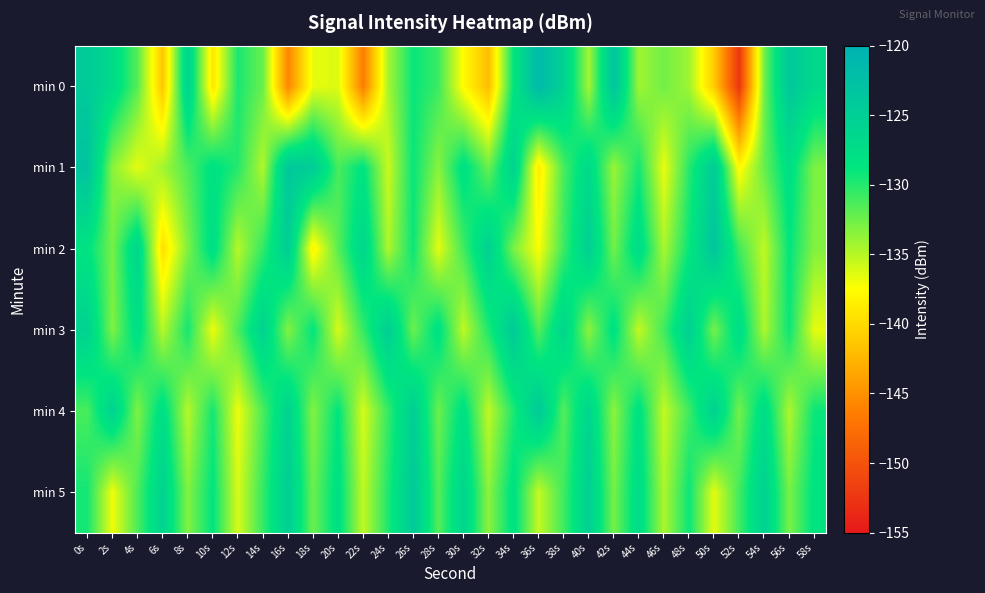

Reading right to left, extract all data points from this chart.

min 0: 58s=-126.7	56s=-123.9	54s=-132.6	52s=-152.4	50s=-141.0	48s=-134.2	46s=-132.6	44s=-134.2	42s=-123.3	40s=-134.3	38s=-125.6	36s=-121.3	34s=-128.7	32s=-142.0	30s=-137.8	28s=-130.8	26s=-129.1	24s=-134.4	22s=-146.5	20s=-136.3	18s=-136.7	16s=-145.8	14s=-132.3	12s=-129.6	10s=-139.2	8s=-125.7	6s=-141.4	4s=-131.8	2s=-127.1	0s=-124.2
min 1: 58s=-133.0	56s=-127.7	54s=-132.2	52s=-137.9	50s=-124.6	48s=-130.1	46s=-136.8	44s=-129.5	42s=-134.0	40s=-126.8	38s=-131.2	36s=-138.9	34s=-125.7	32s=-132.3	30s=-127.9	28s=-133.5	26s=-129.0	24s=-135.7	22s=-128.5	20s=-131.2	18s=-124.6	16s=-123.8	14s=-134.8	12s=-130.0	10s=-128.1	8s=-131.5	6s=-134.3	4s=-136.6	2s=-133.5	0s=-123.2
min 2: 58s=-133.2	56s=-128.8	54s=-135.3	52s=-130.9	50s=-123.5	48s=-129.0	46s=-134.6	44s=-127.1	42s=-132.7	40s=-125.2	38s=-130.8	36s=-137.3	34s=-132.9	32s=-125.5	30s=-131.0	28s=-136.6	26s=-129.1	24s=-134.7	22s=-126.2	20s=-131.8	18s=-138.3	16s=-124.9	14s=-130.5	12s=-135.0	10s=-127.6	8s=-133.1	6s=-139.7	4s=-126.2	2s=-132.8	0s=-128.3
min 3: 58s=-136.6	56s=-129.1	54s=-134.7	52s=-127.2	50s=-132.8	48s=-125.3	46s=-130.9	44s=-135.5	42s=-128.0	40s=-133.6	38s=-126.1	36s=-131.7	34s=-124.2	32s=-129.8	30s=-135.3	28s=-127.9	26s=-132.5	24s=-125.0	22s=-130.6	20s=-136.1	18s=-128.7	16s=-133.2	14s=-125.8	12s=-131.3	10s=-136.9	8s=-129.5	6s=-135.0	4s=-127.6	2s=-133.1	0s=-125.7
min 4: 58s=-129.1	56s=-134.7	54s=-127.2	52s=-132.8	50s=-125.3	48s=-130.9	46s=-135.5	44s=-128.0	42s=-133.6	40s=-126.1	38s=-131.7	36s=-124.2	34s=-129.8	32s=-135.3	30s=-127.9	28s=-132.5	26s=-125.0	24s=-130.6	22s=-136.1	20s=-128.7	18s=-133.2	16s=-125.8	14s=-131.3	12s=-136.9	10s=-129.5	8s=-135.0	6s=-127.6	4s=-133.1	2s=-125.7	0s=-131.2
min 5: 58s=-128.3	56s=-132.9	54s=-125.5	52s=-131.0	50s=-136.6	48s=-129.1	46s=-134.7	44s=-127.2	42s=-132.8	40s=-125.3	38s=-130.9	36s=-135.5	34s=-128.0	32s=-133.6	30s=-126.1	28s=-131.7	26s=-124.2	24s=-129.8	22s=-135.3	20s=-127.9	18s=-132.5	16s=-125.0	14s=-130.6	12s=-136.1	10s=-128.7	8s=-133.2	6s=-125.8	4s=-131.3	2s=-136.9	0s=-129.5